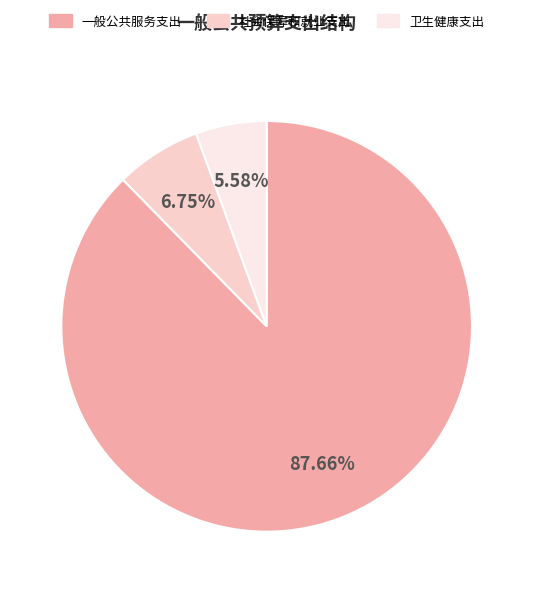

What percentage is NOT represented by 一般公共服务支出?

12.3%